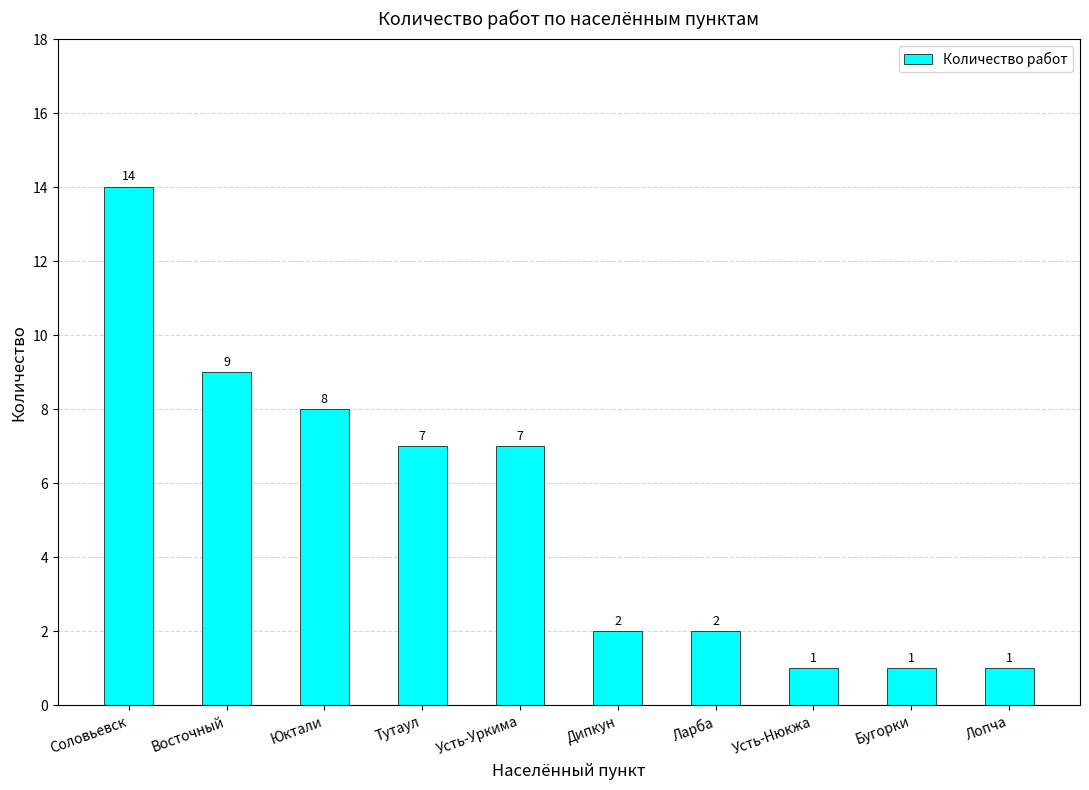

What is the value of the 10th bar from the left?

1